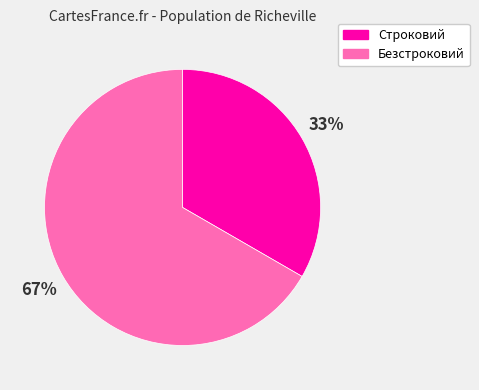

Rank the categories by value from highest to lowest.

Безстроковий, Строковий